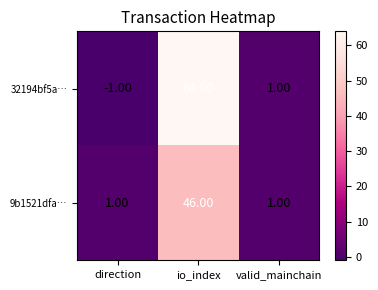

At which category is the sum across all series the highest?

io_index